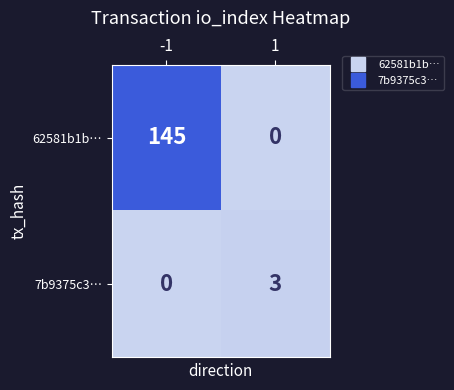

What is the maximum value for 62581b1b…?

145